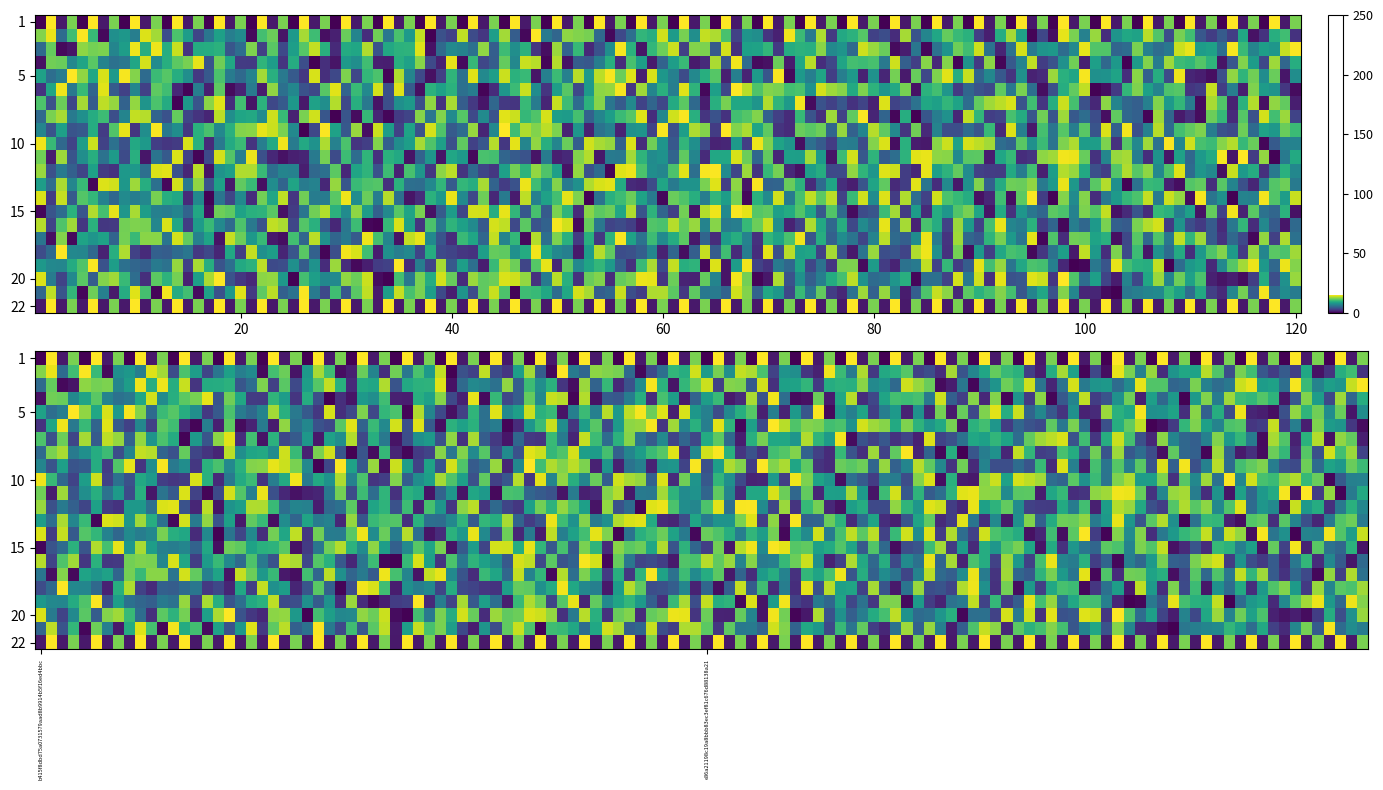

Is it true that e86a21198c19a8bbb83ec3ef81c676d88138a21 equals 20 at 1?

False